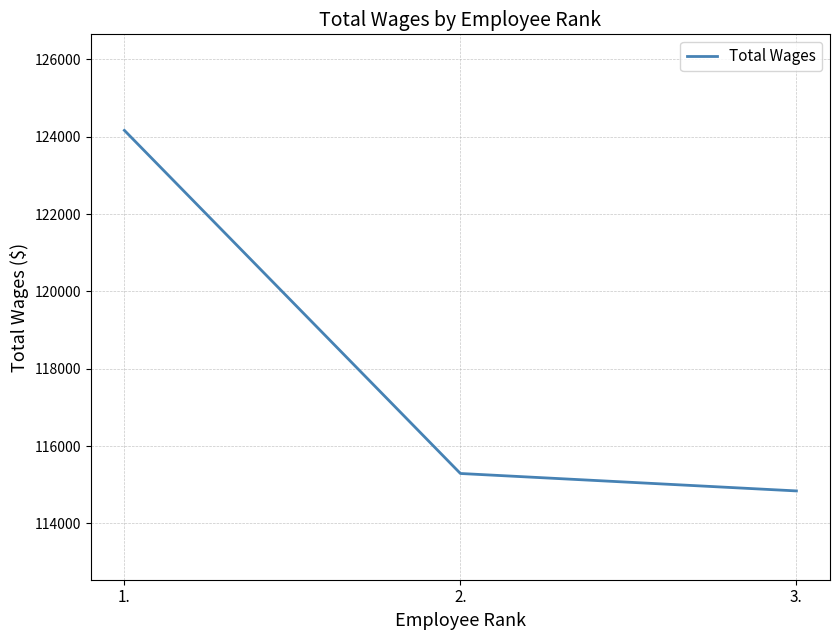

What position from the right is 2.?

2